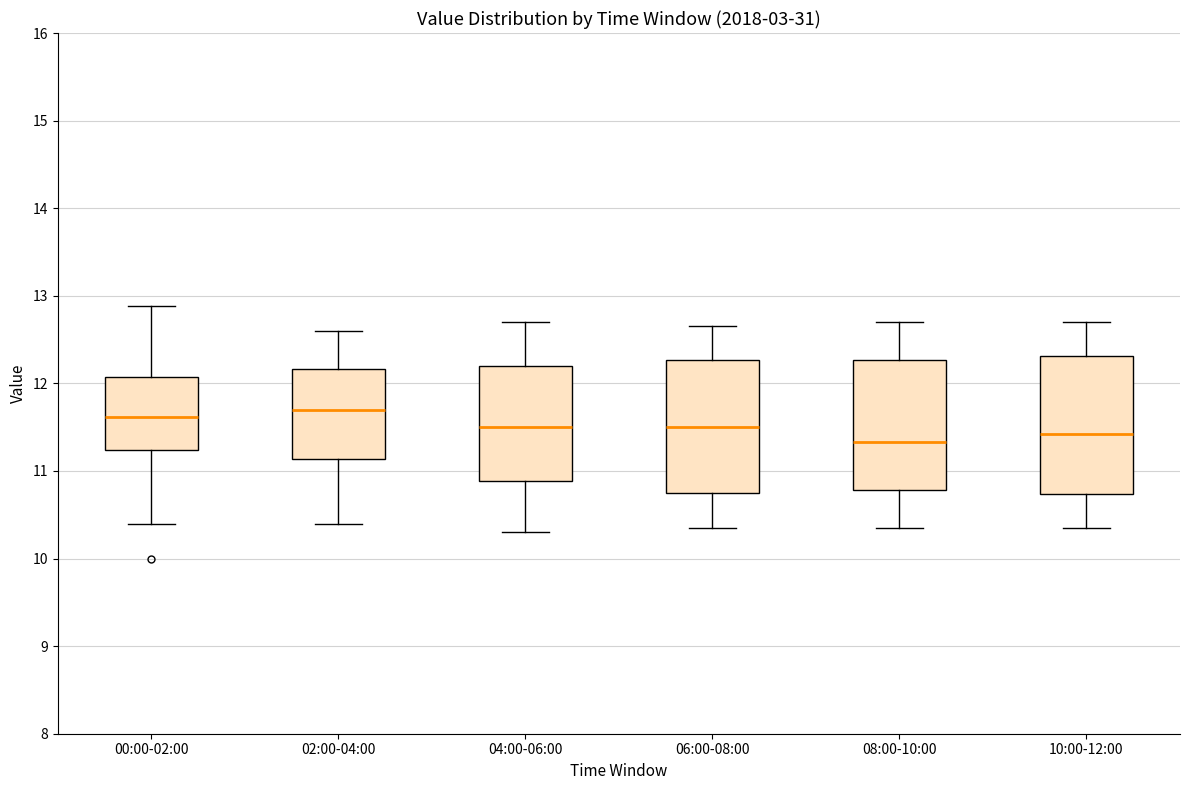

Where does the upper whisker of the box for 10:00-12:00 end on the y-axis? The values are not printed on the chart, so give them approximately, as read against the axis.

12.7